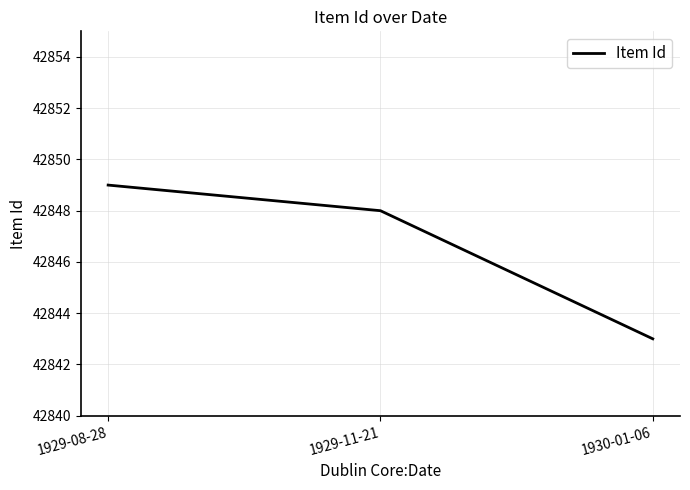

What is the change in value from 1929-11-21 to 1930-01-06?

-5